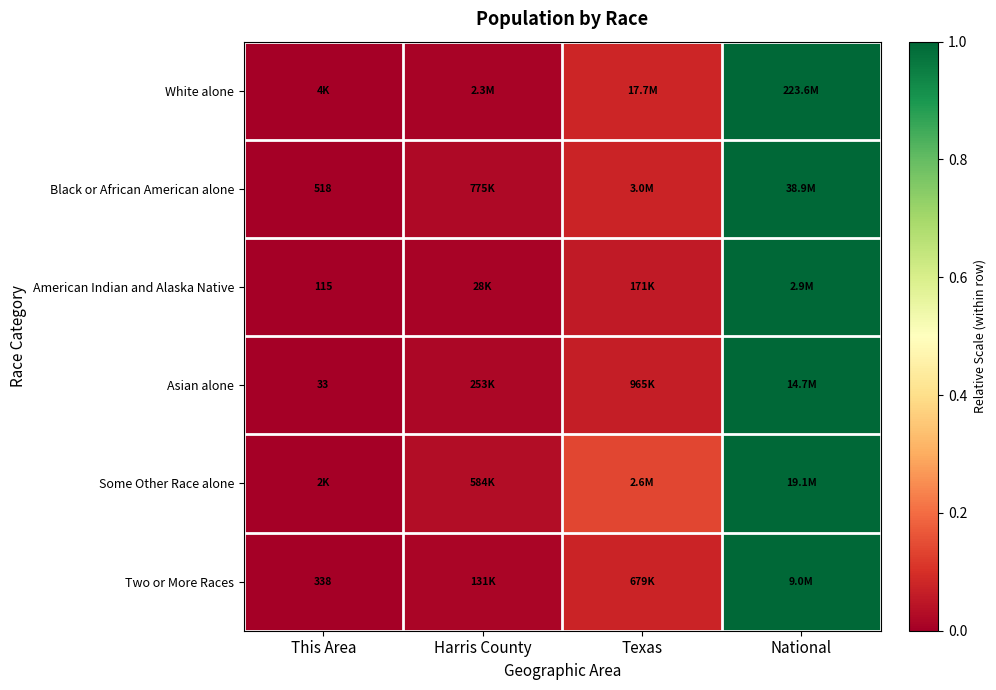

What is the approximate value of Asian alone at National?

1.0